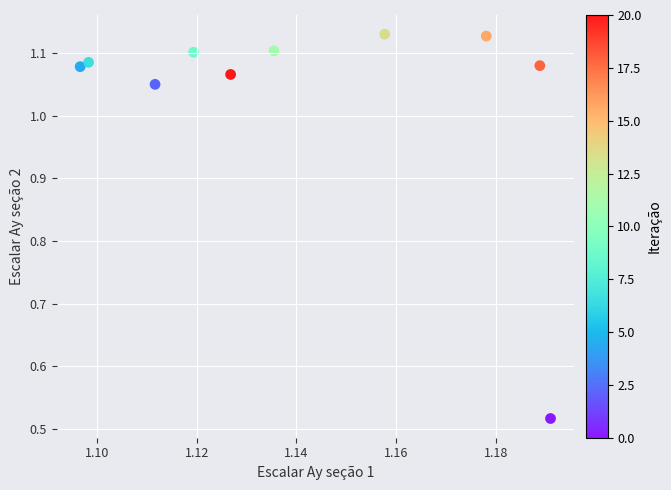

What is the range of Y values (max minus min)?

0.6